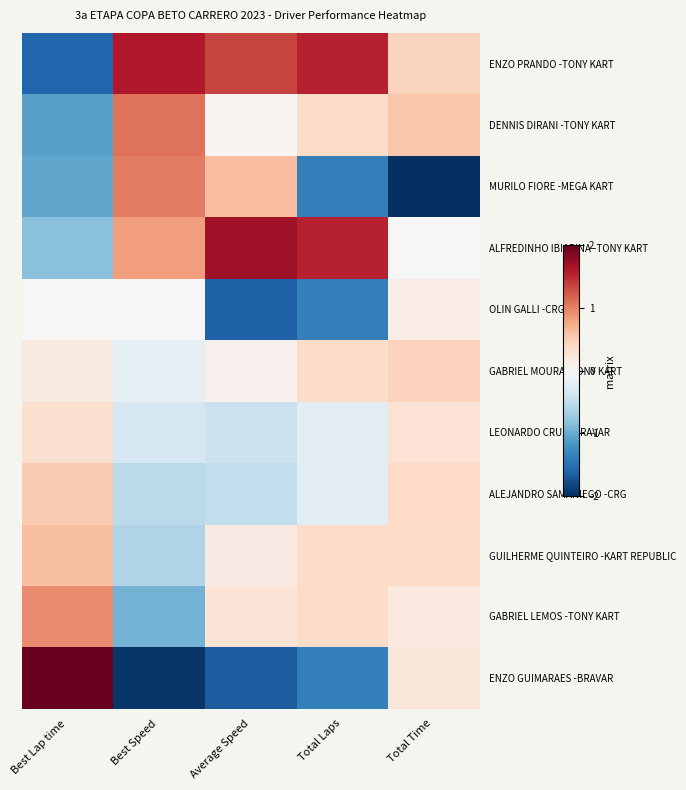

What is the smallest value displayed?

-3.1